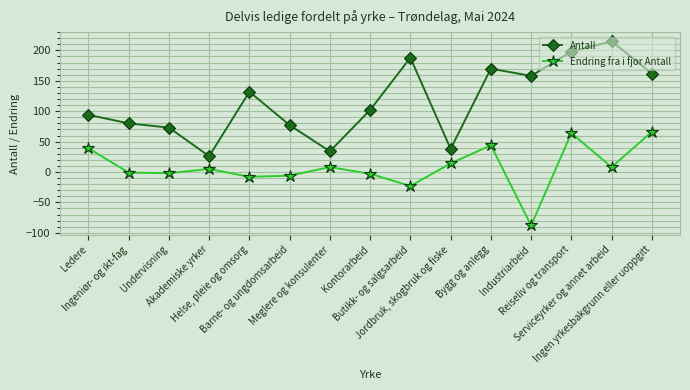

What is the highest value of the Antall series?

215